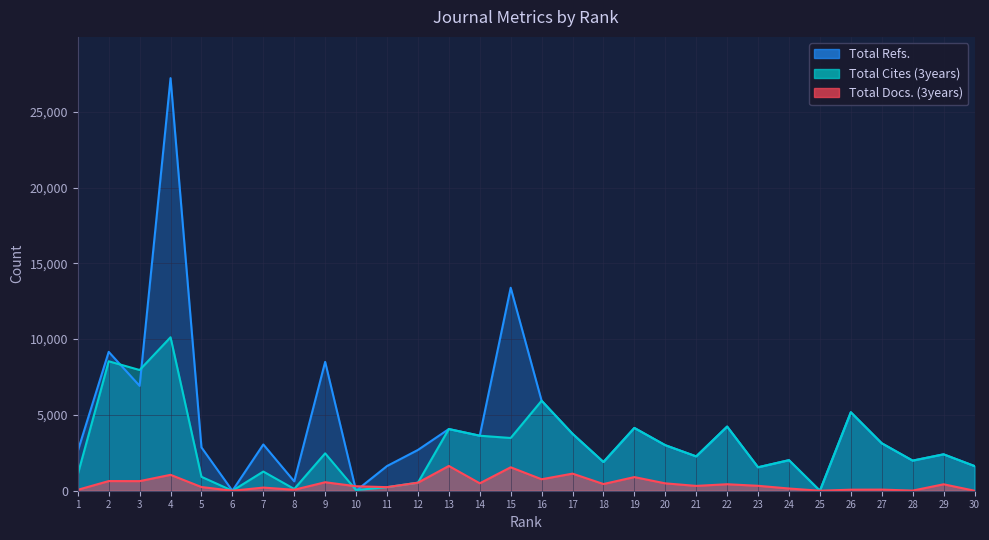

Which label corresponds to the largest value in the chart?

4